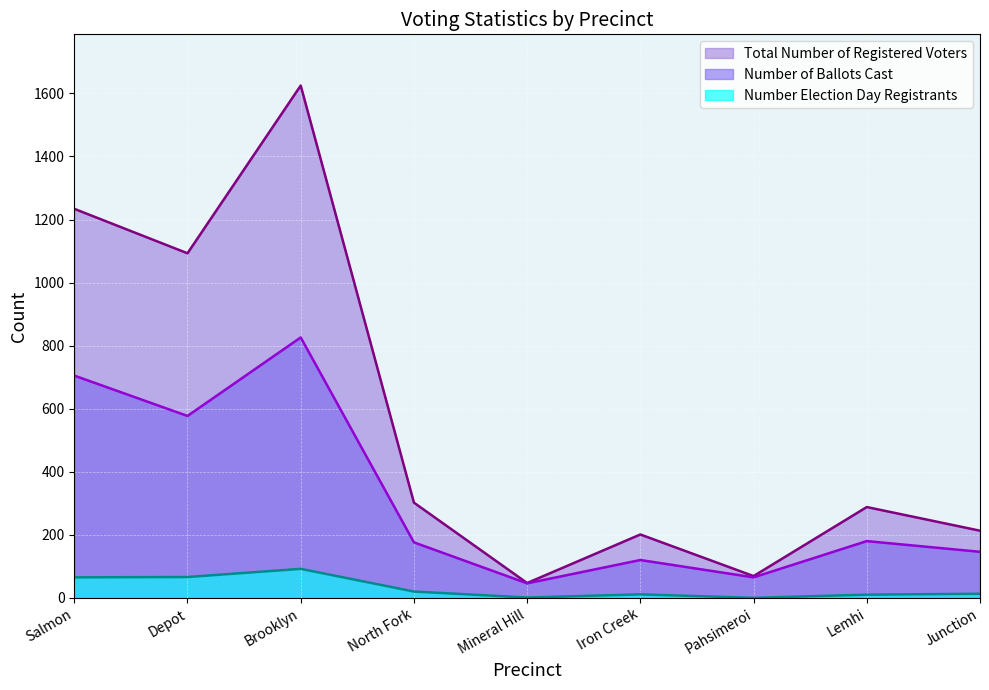

True or false: Number Election Day Registrants and Number of Ballots Cast intersect in this chart.

False